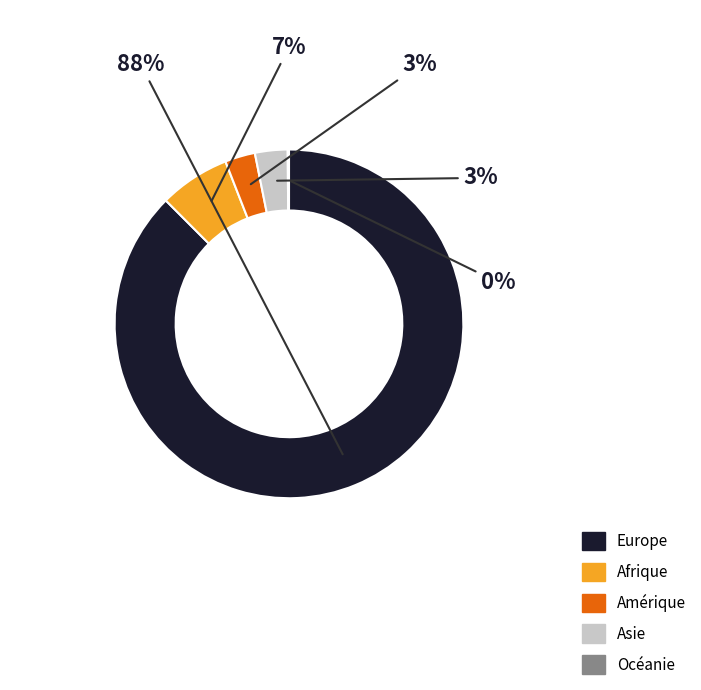

Is the sum of Afrique and Europe greater than half?

Yes